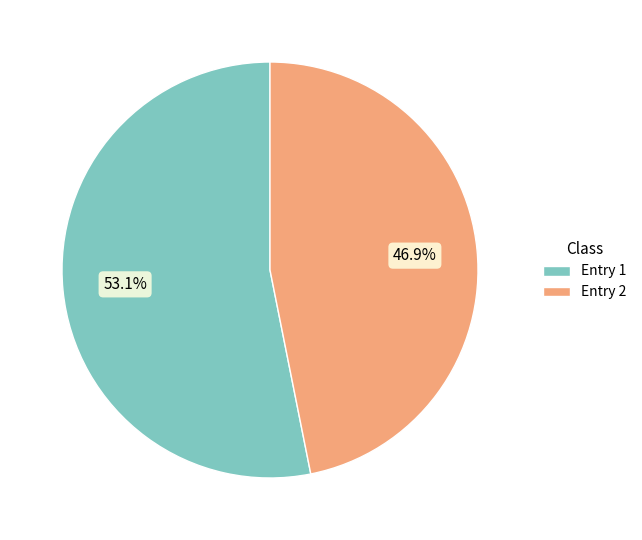

Rank the categories by value from lowest to highest.

Entry 2, Entry 1